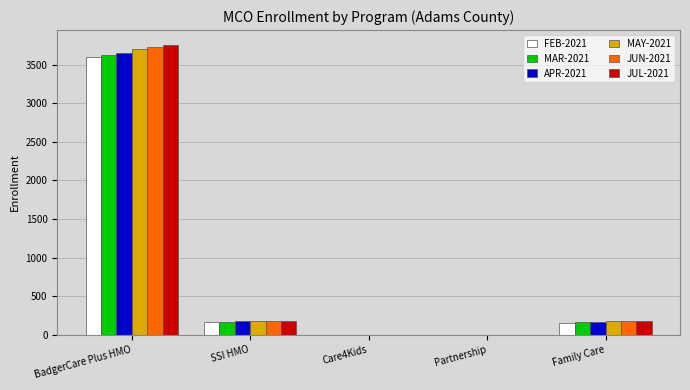

The JUN-2021 series shows 6119 at BadgerCare Plus HMO. True or false?

False